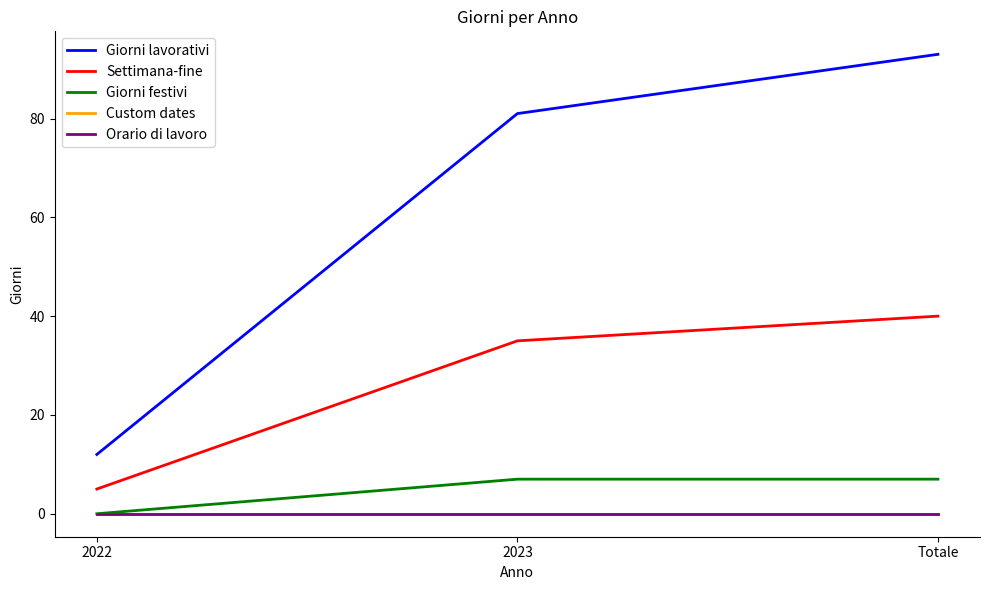

At which label does Giorni lavorativi reach its minimum?

2022